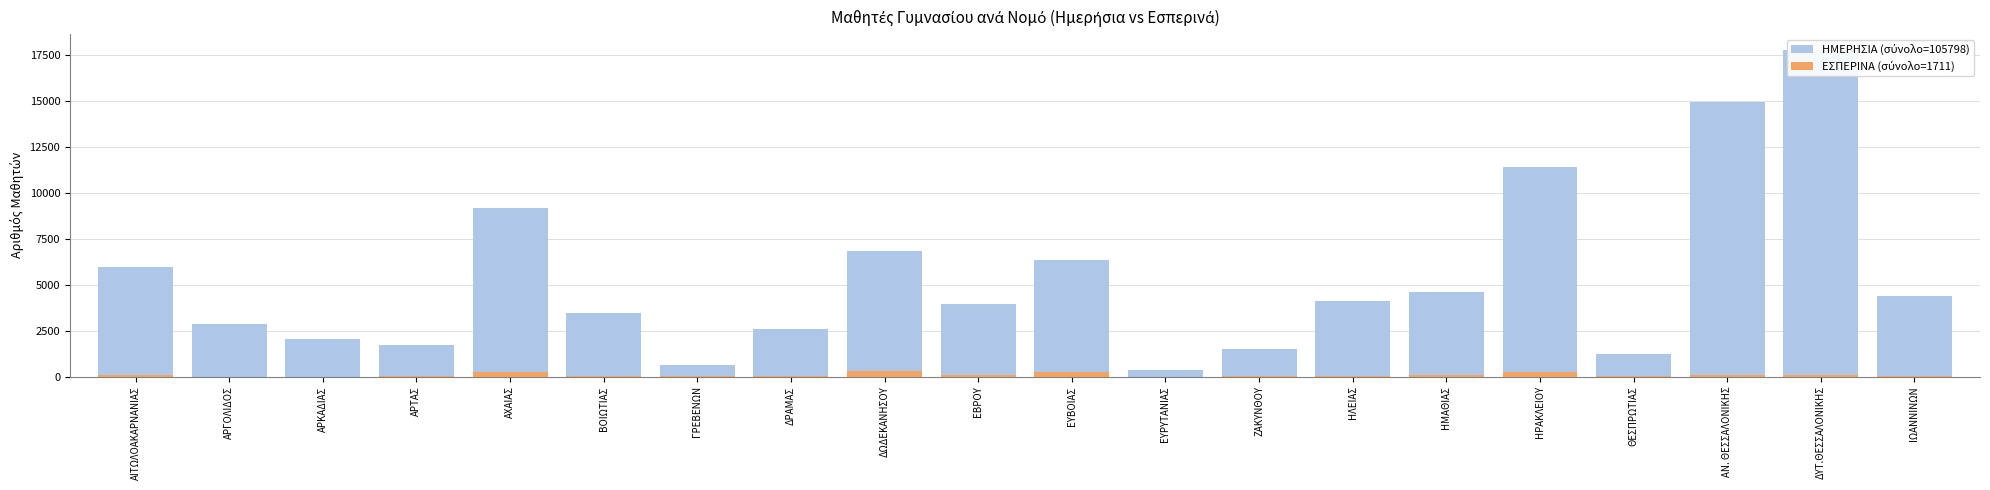

What is the difference between the maximum and minimum values in the ΗΜΕΡΗΣΙΑ ΜΑΘΗΤΕΣ series?

17425